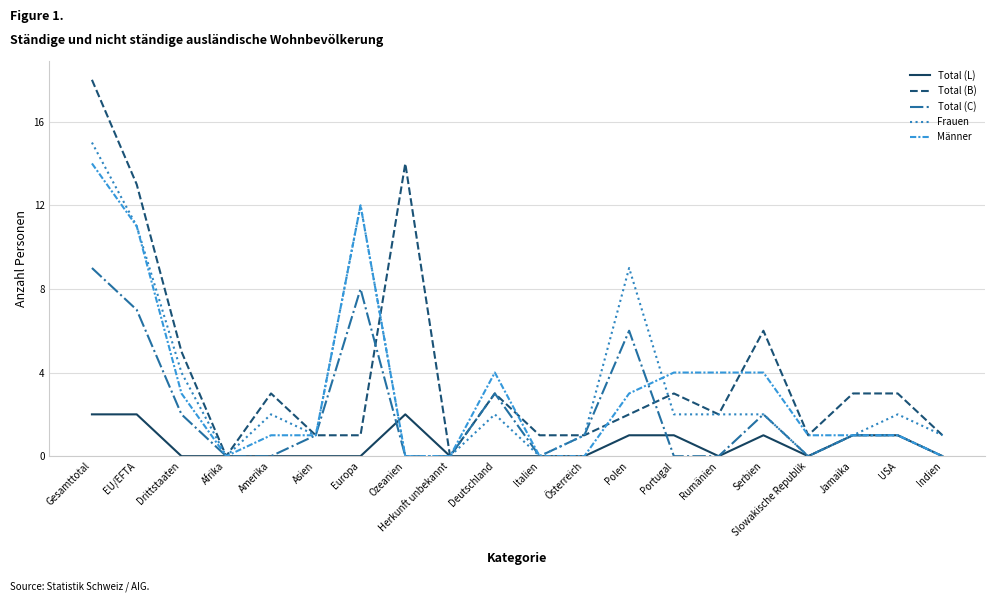

Which series has the widest spread of values?

Total (B)